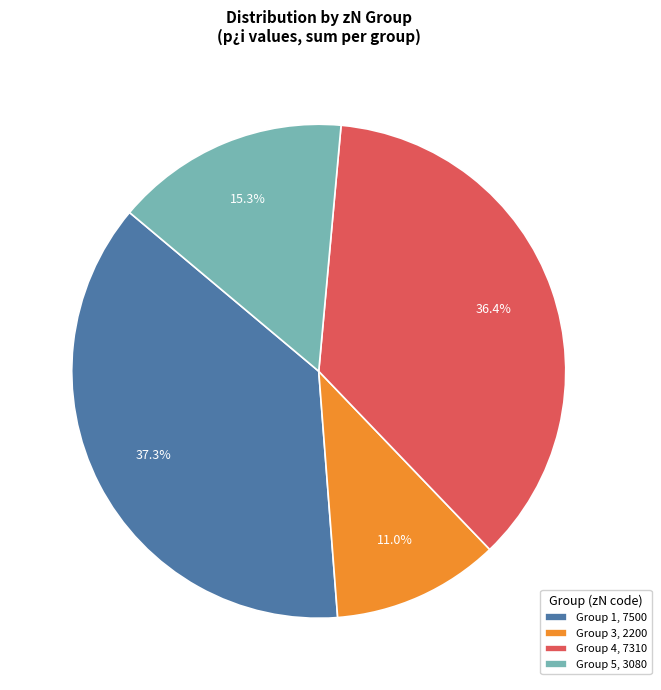

Does any single category account for the majority?

No